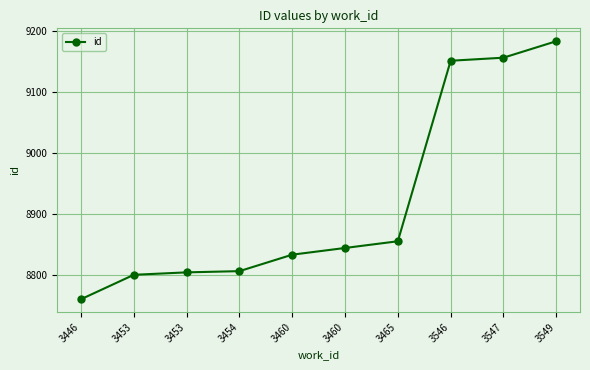

Which label corresponds to the largest value in the chart?

3549